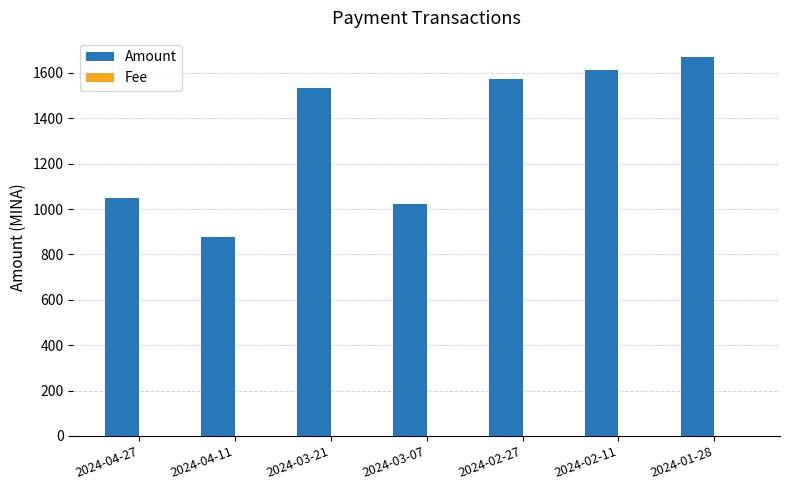

The value of Amount at 2024-03-21 is 1534.0. True or false?

True